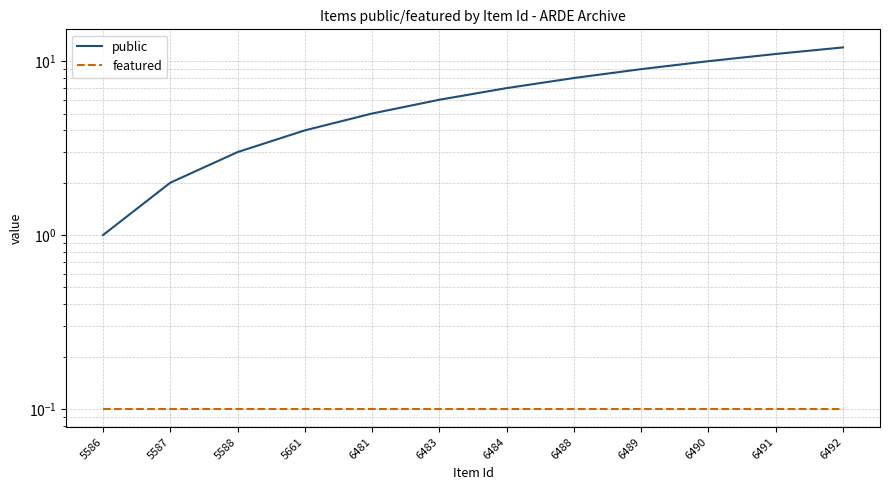

Reading left to right, transcribe all the data shown in this chart.

public: 5586=1.0	5587=2.0	5588=3.0	5661=4.0	6481=5.0	6483=6.0	6484=7.0	6488=8.0	6489=9.0	6490=10.0	6491=11.0	6492=12.0
featured: 5586=0.1	5587=0.1	5588=0.1	5661=0.1	6481=0.1	6483=0.1	6484=0.1	6488=0.1	6489=0.1	6490=0.1	6491=0.1	6492=0.1